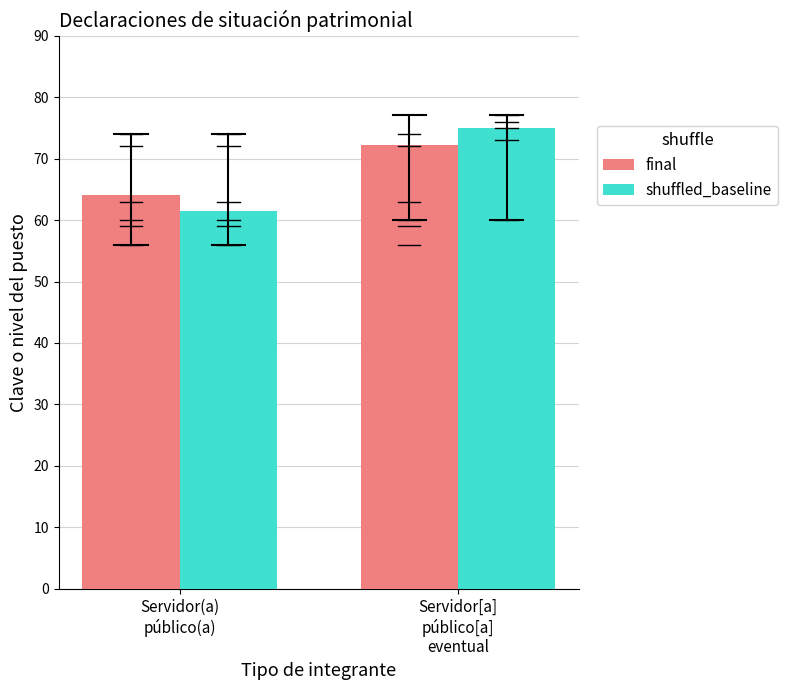

What is the maximum value shown in the chart?

75.0